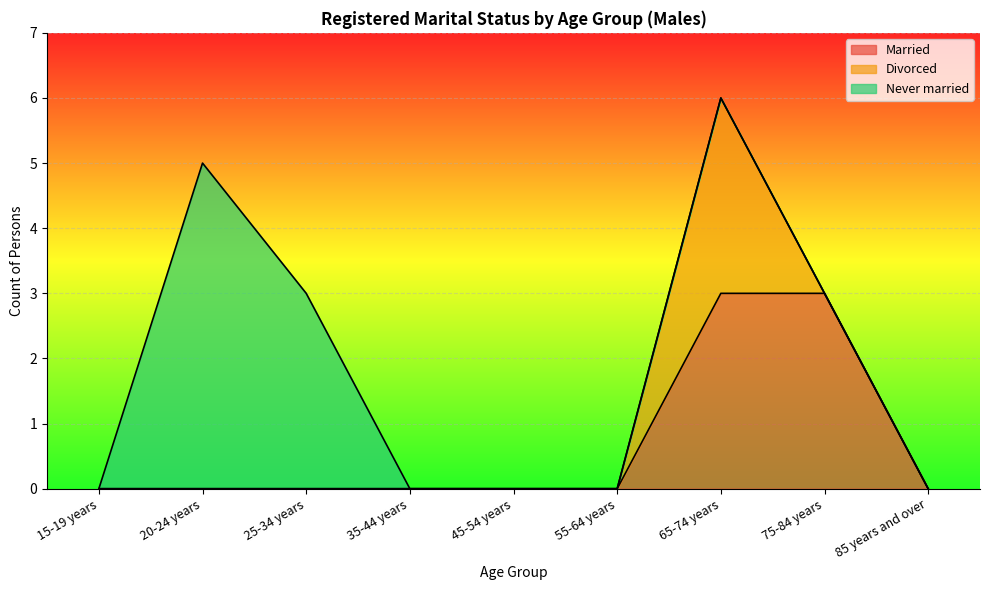

What are all the series names shown in the legend?

Married, Divorced, Never married